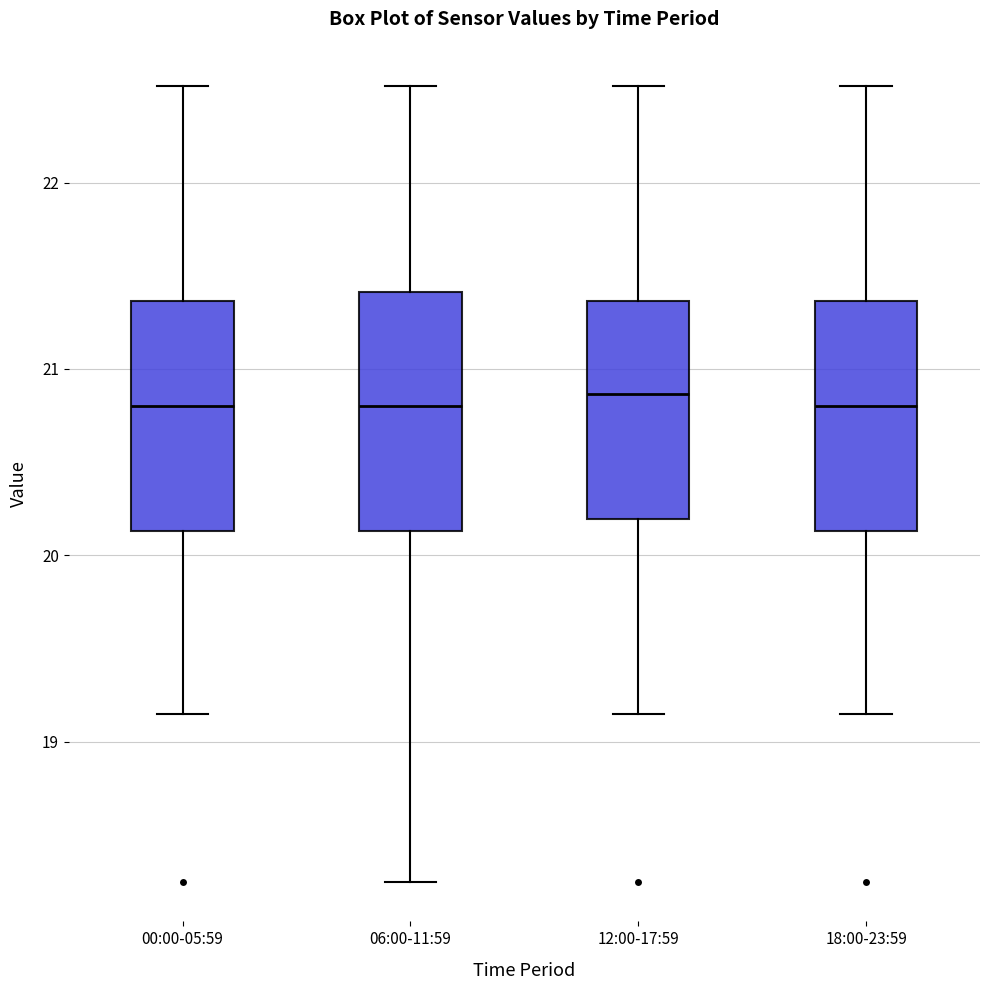

Where is the upper edge of the box for 06:00-11:59 on the y-axis? The values are not printed on the chart, so give them approximately, as read against the axis.

21.4